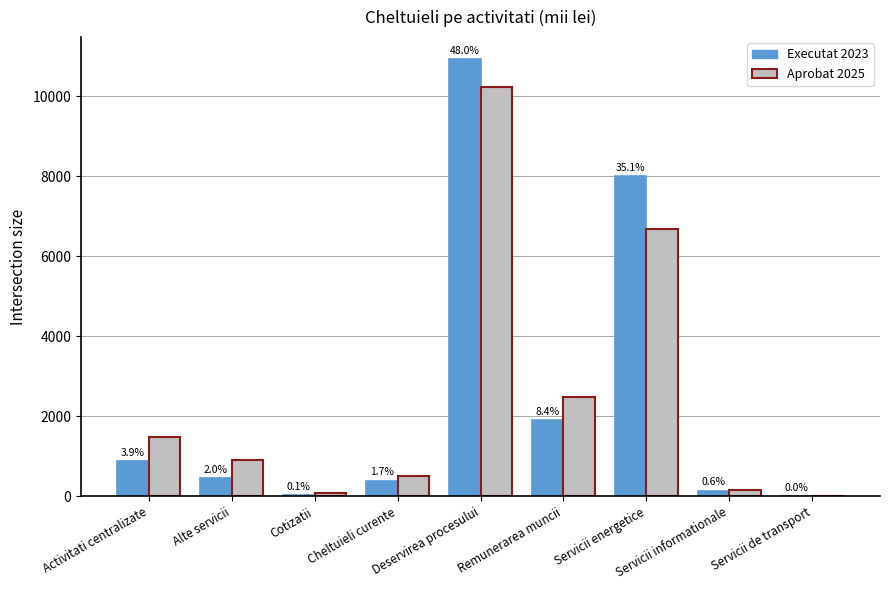

Between Cheltuieli curente and Remunerarea muncii, which is larger?

Remunerarea muncii